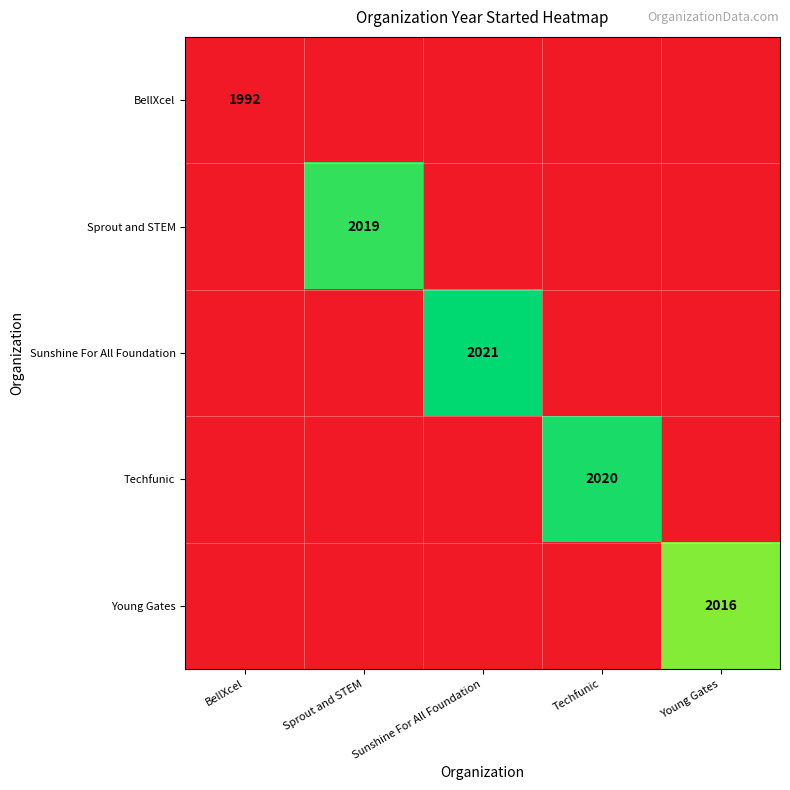

At which category is the sum across all series the highest?

Sunshine For All Foundation